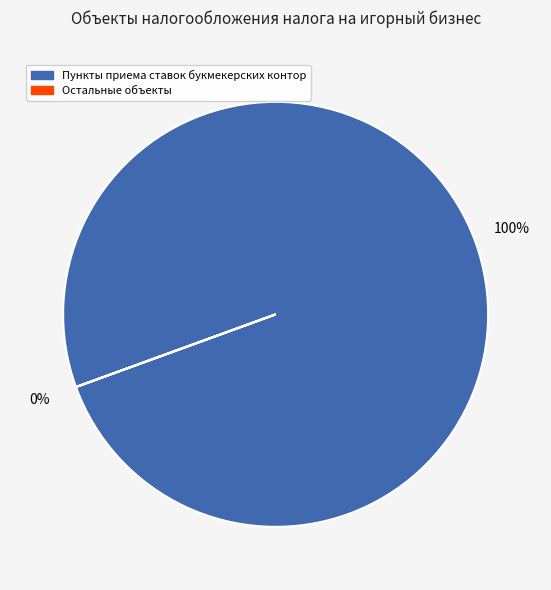

To the nearest percent, what portion does Пункты приема ставок букмекерских контор represent?

100%